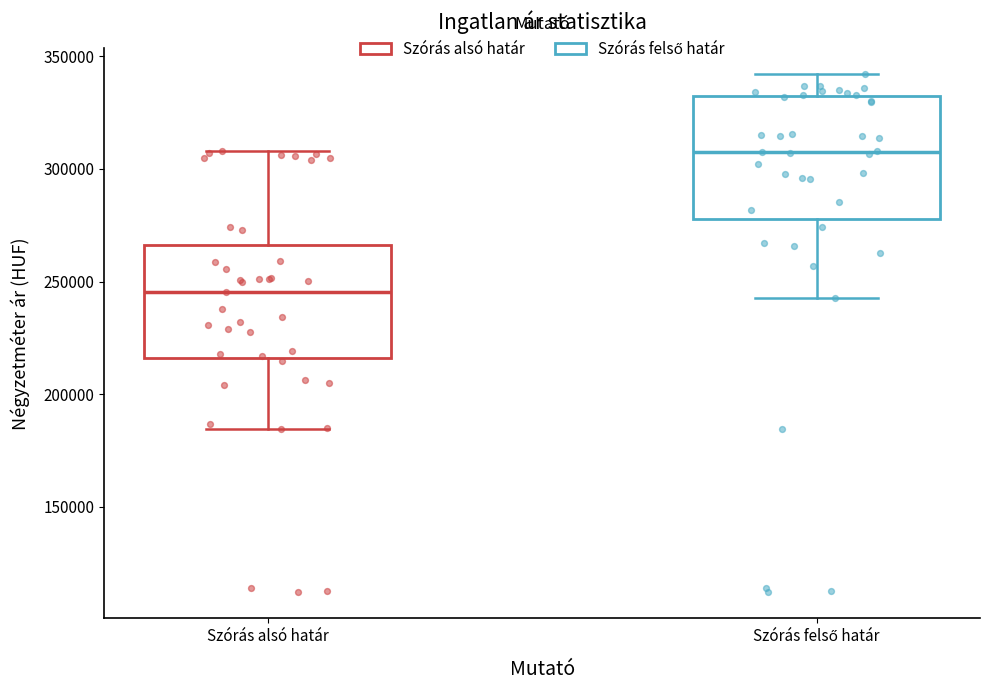

Where does the lower whisker of the box for Szórás felső határ end on the y-axis? The values are not printed on the chart, so give them approximately, as read against the axis.

245000